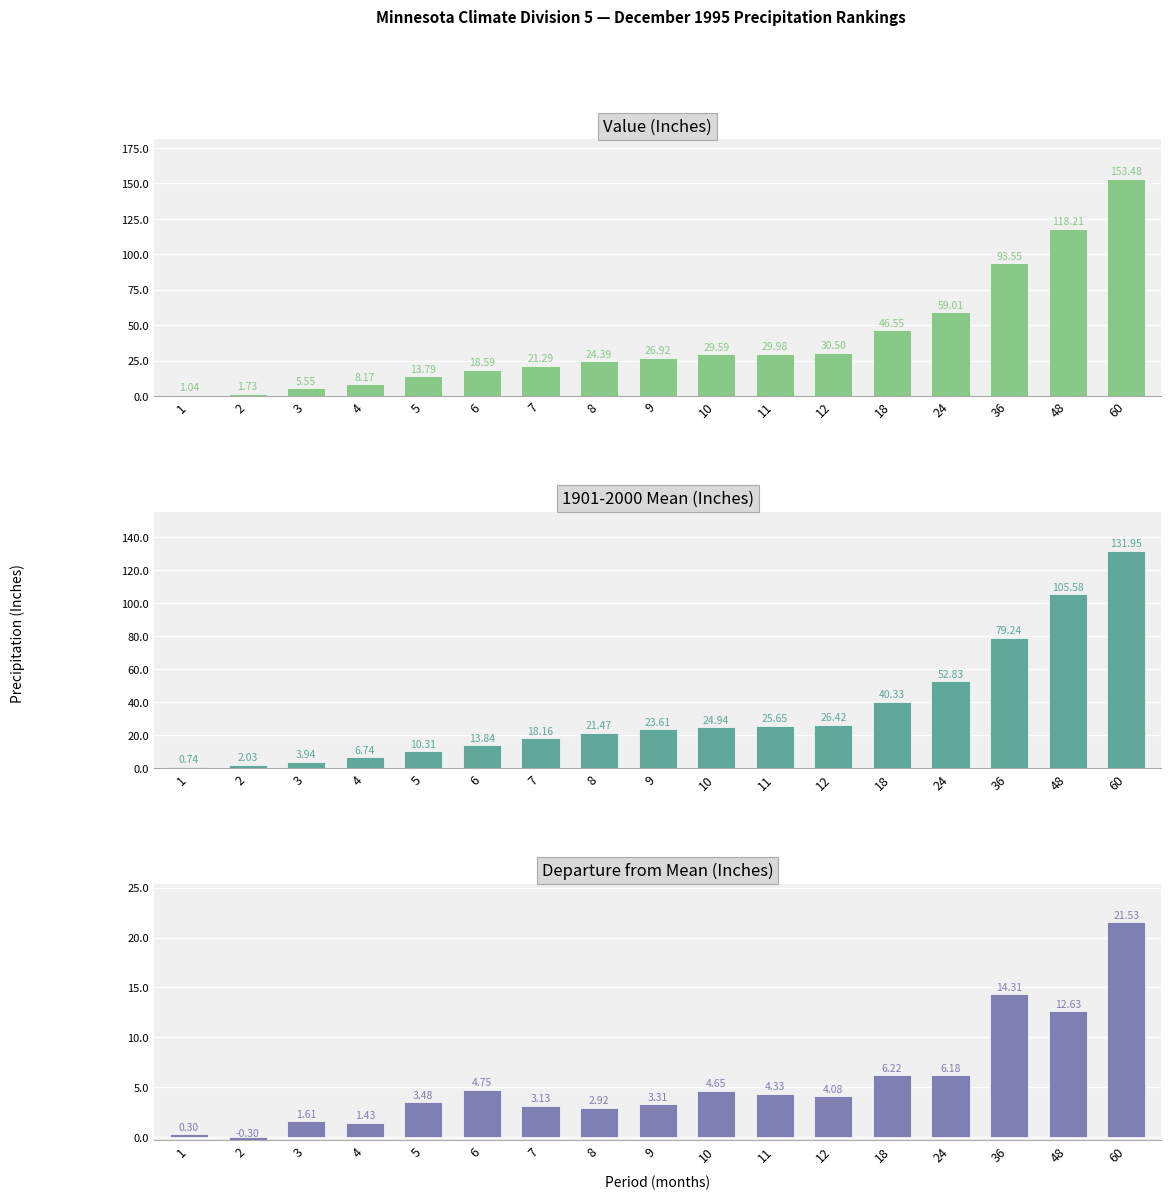

What is the minimum value for Departure?

-0.3